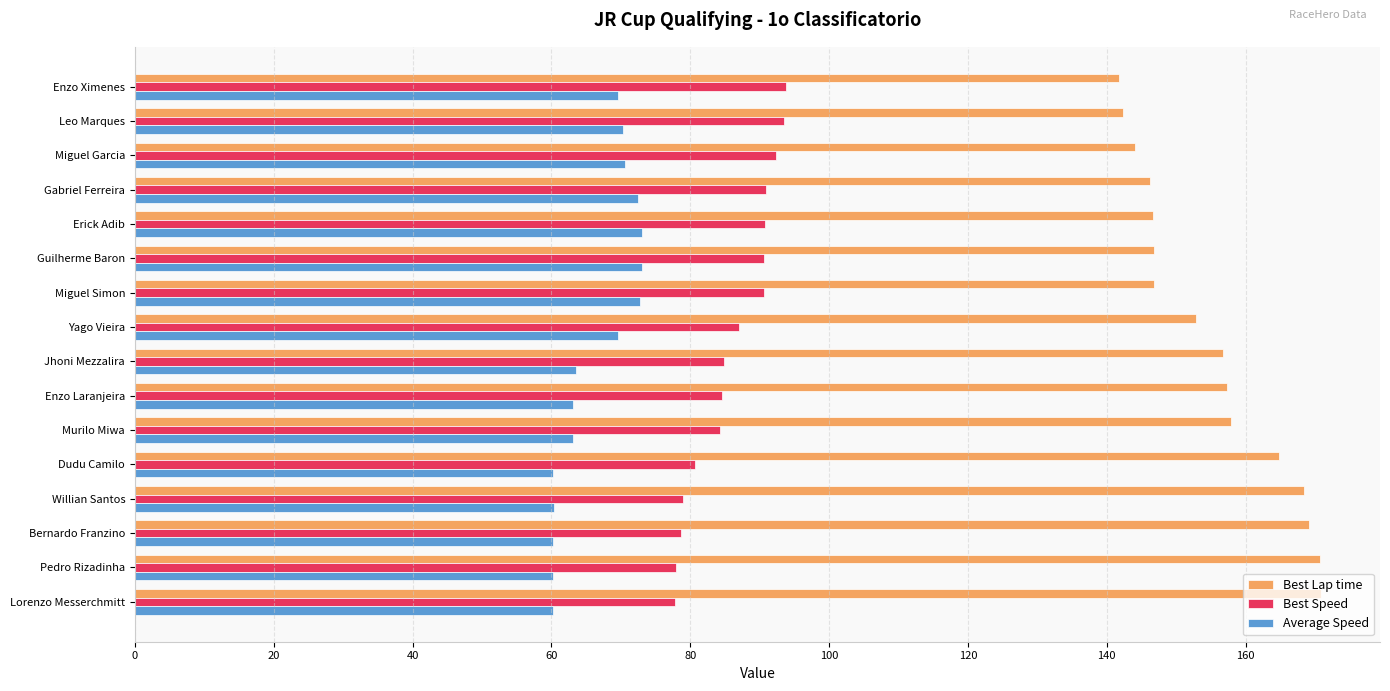

List the series in order of their overall mean, highest first.

Best Lap time, Best Speed, Average Speed